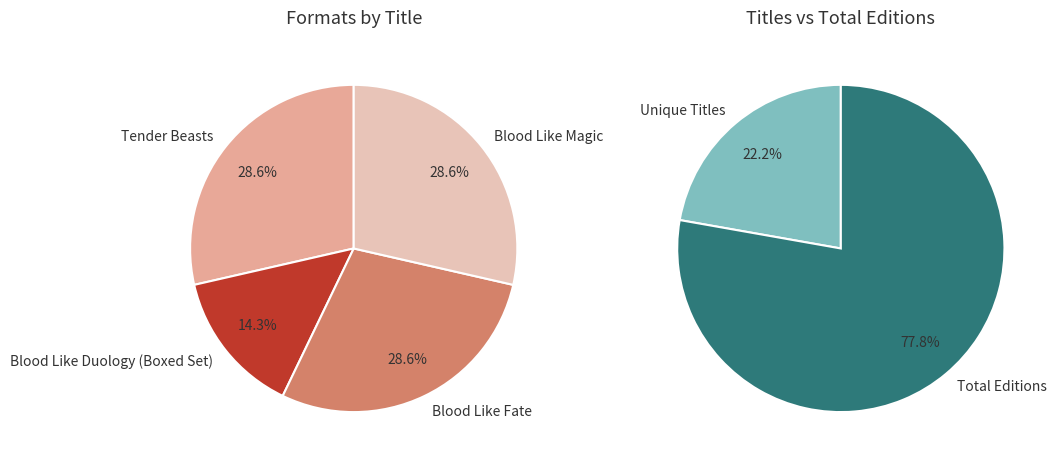

What percentage is the Blood Like Fate slice, to the nearest percent?

29%